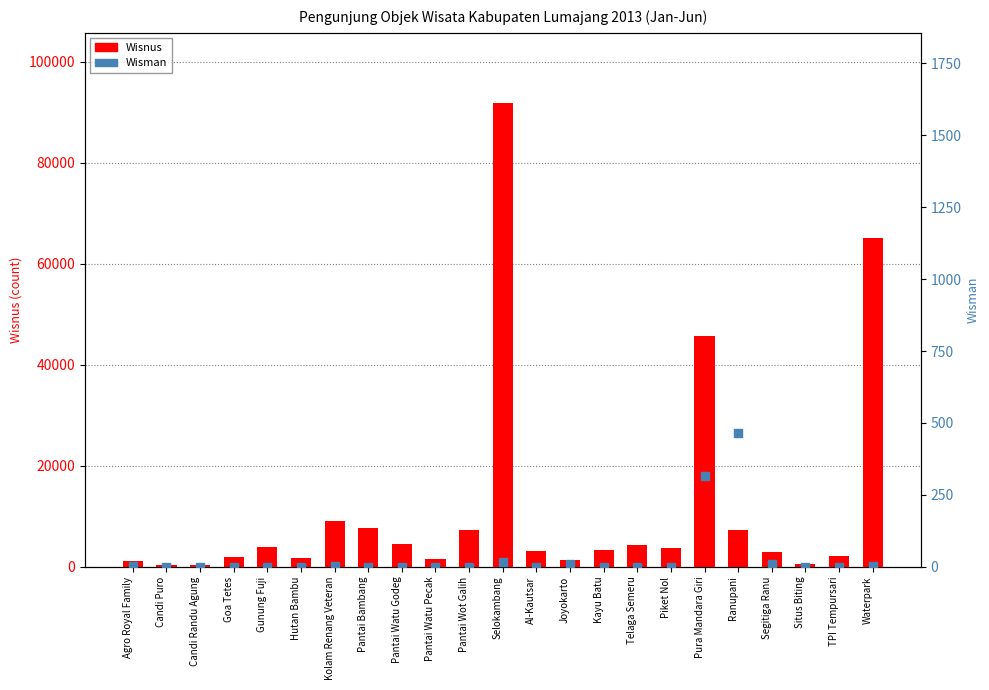

Is the value of Wisnus at Pura Mandara Giri greater than the value of Wisman at Selokambang?

Yes